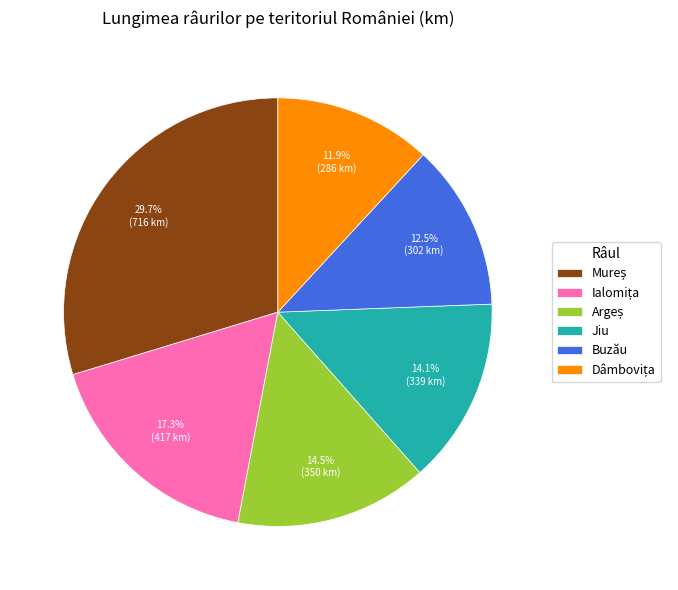

What portion of the pie excludes Jiu?

85.9%